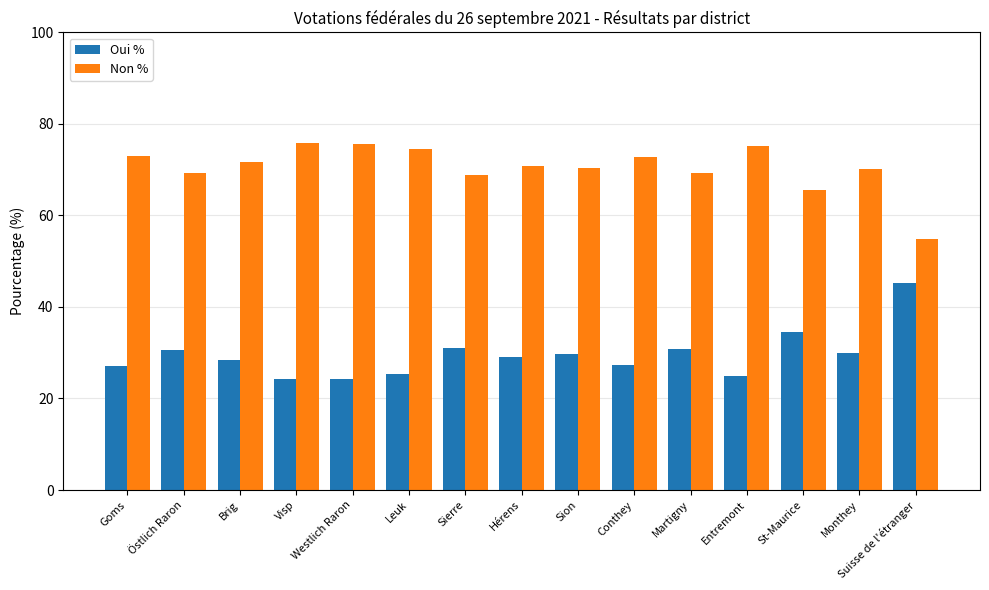

Where does the Oui % series first go above 29?

Östlich Raron